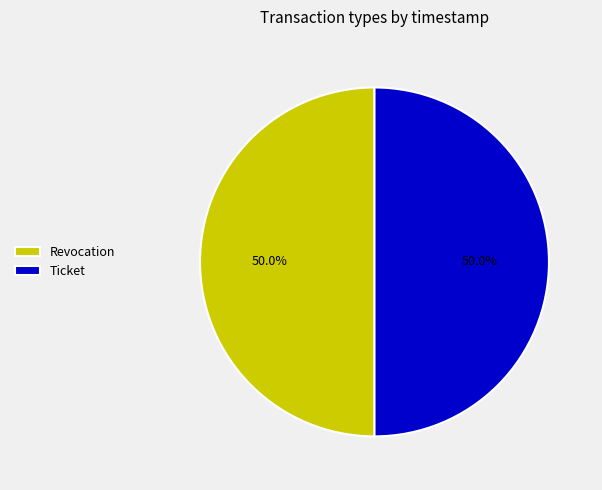

What percentage is the Revocation slice, to the nearest percent?

50%